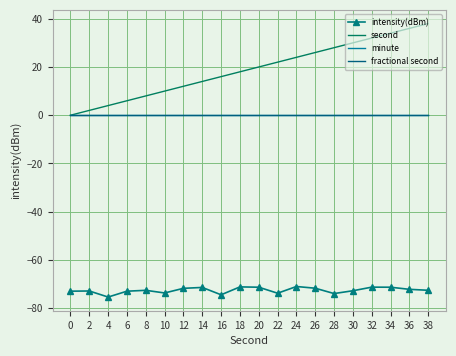

How many interior local peaks does the intensity(dBm) series have?

6